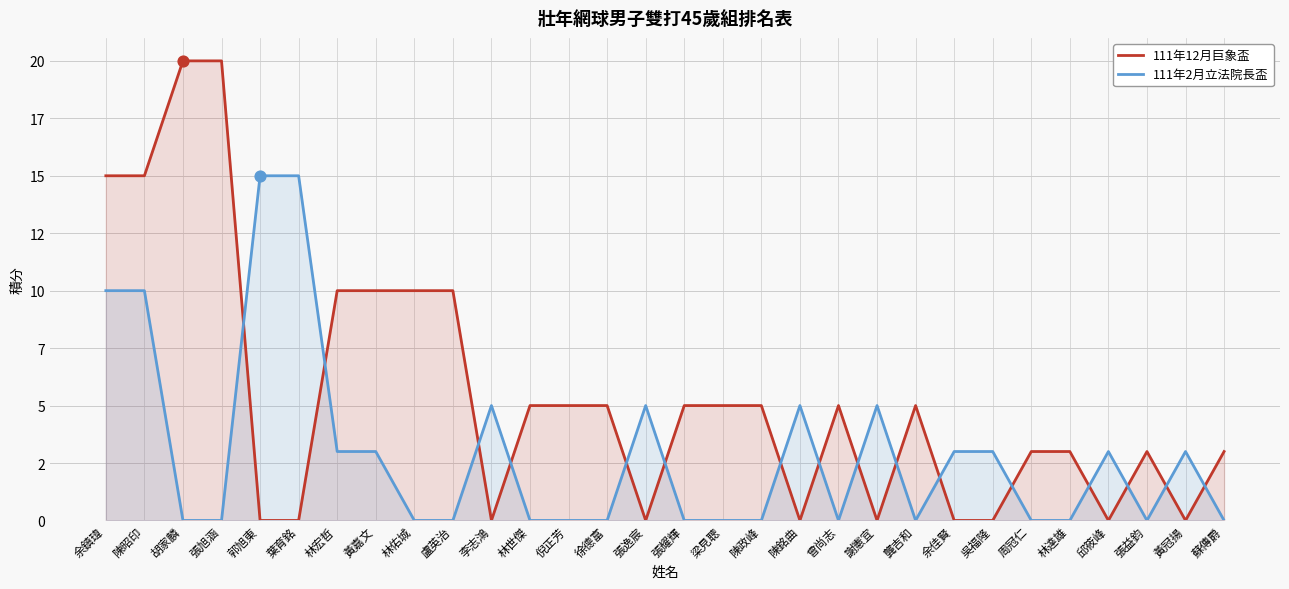

What are all the series names shown in the legend?

111年12月巨象盃, 111年2月立法院長盃